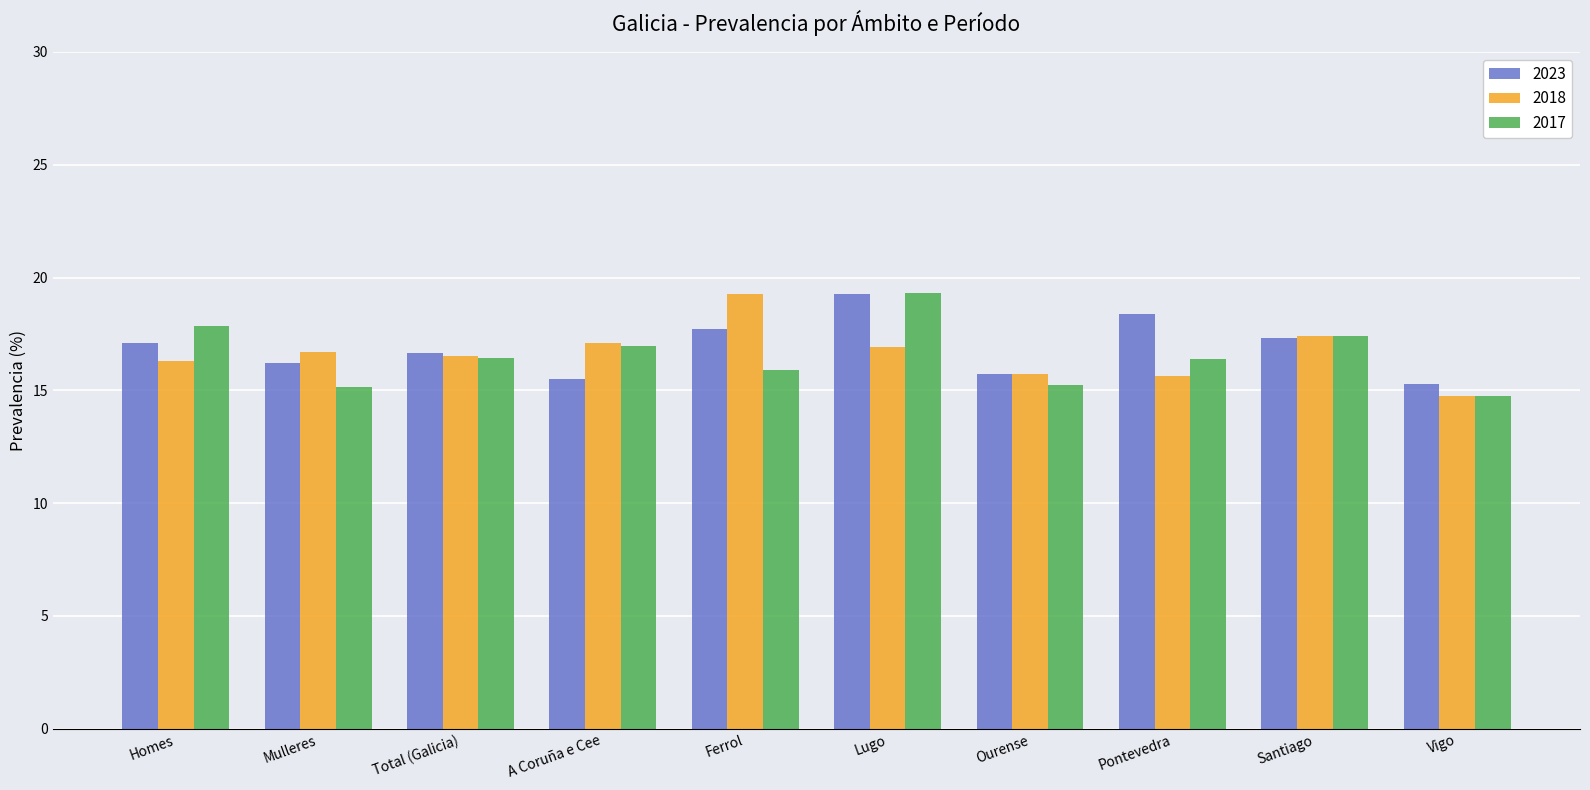

At which label does 2017 first exceed 16?

Homes